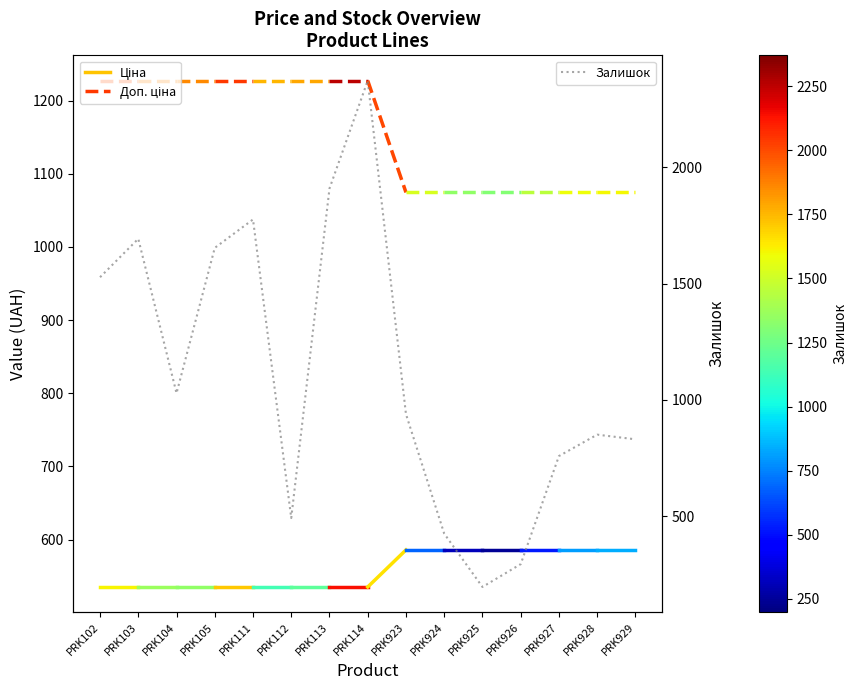

What is the ratio of the value at PRK927 to the value at PRK926?

2.6